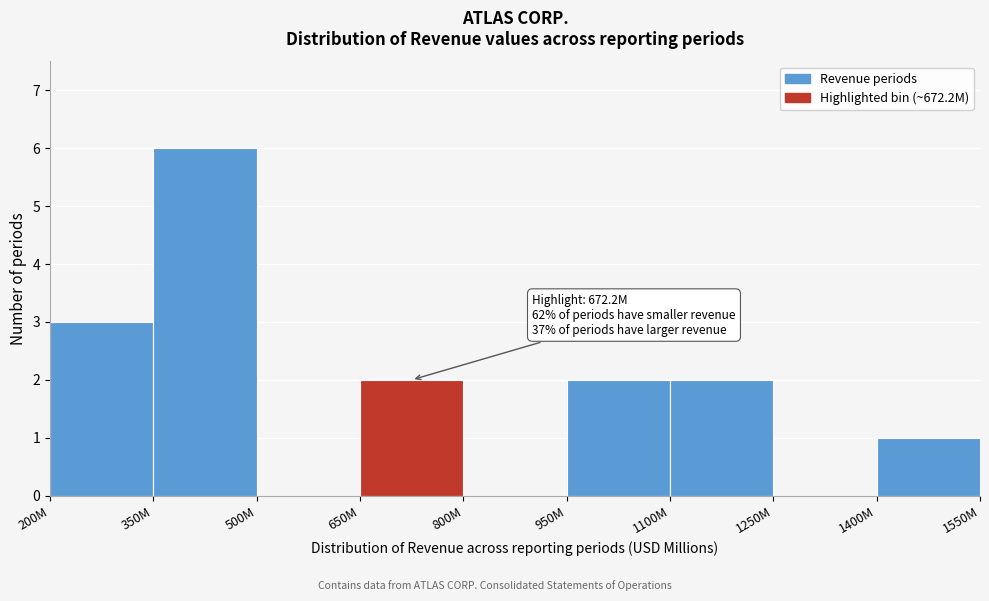

Reading left to right, list all the values displayed in this chart.

200M=3	350M=6	500M=0	650M=2	800M=0	950M=2	1100M=2	1250M=0	1400M=1